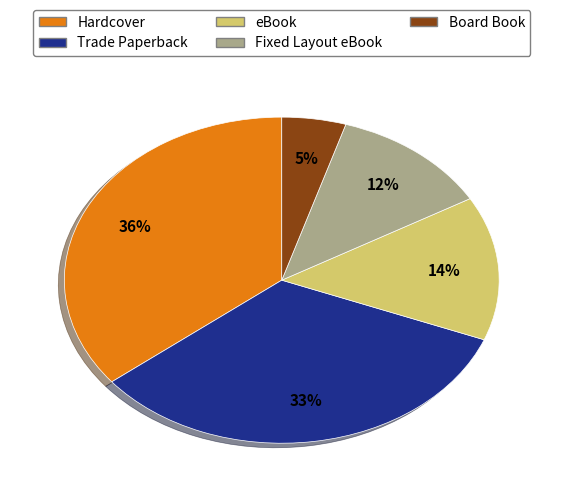

Which slice is the largest?

Hardcover